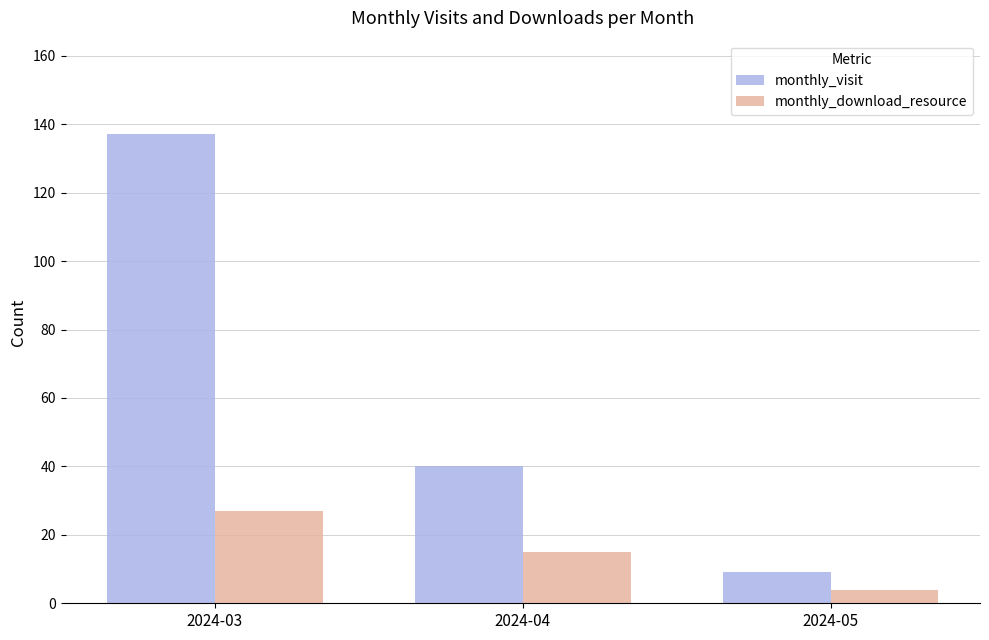

Which series has the widest spread of values?

monthly_visit